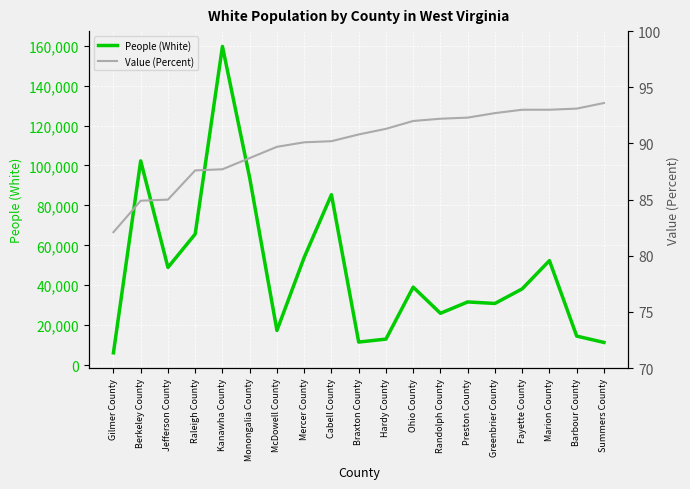

Which series changed the most between Greenbrier County and Marion County?

People (White)